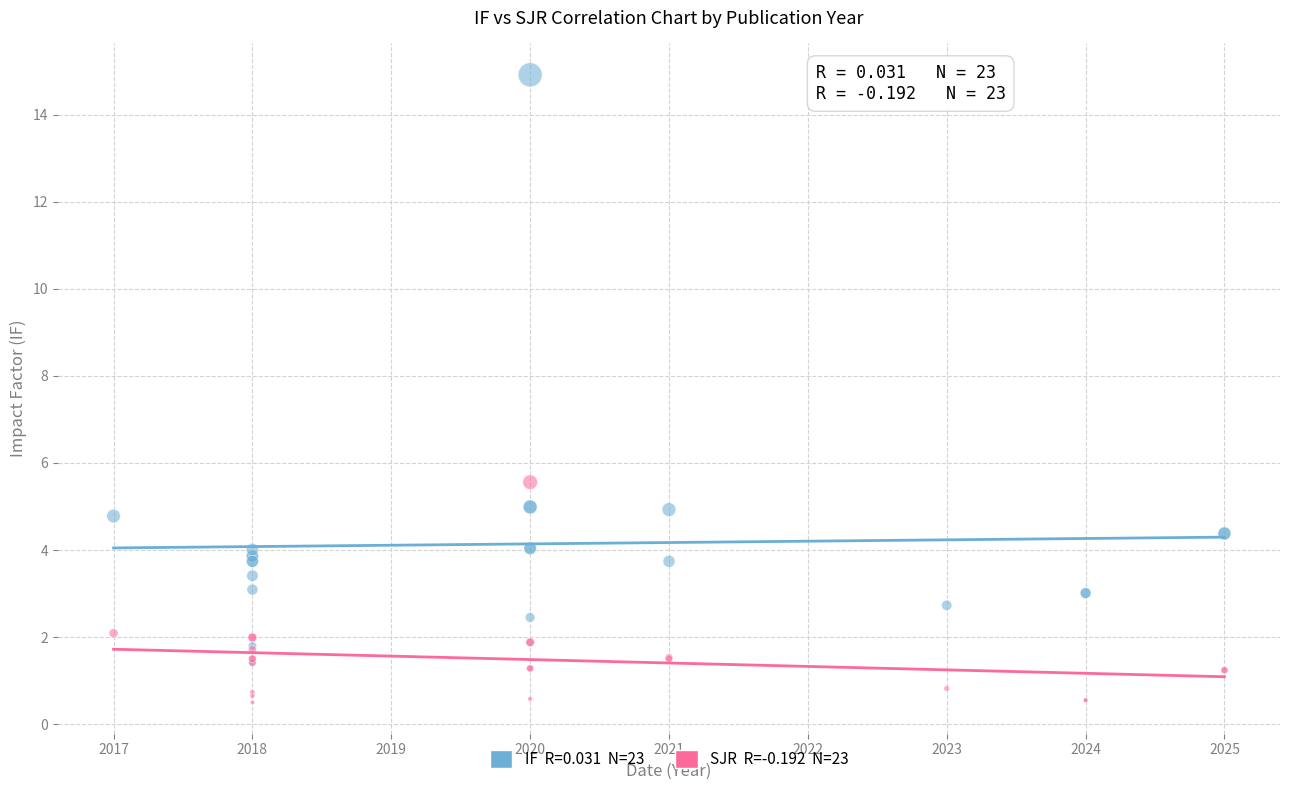

Across all series, what Y value is closest to 7?

5.6